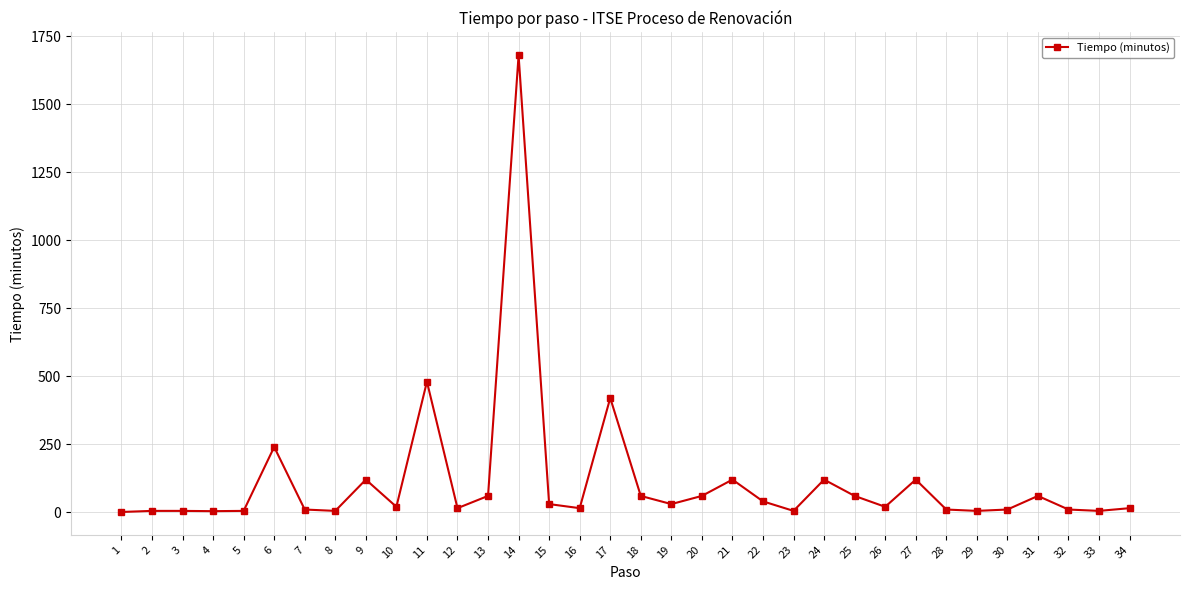

What is the value of the 22nd point from the left?

40